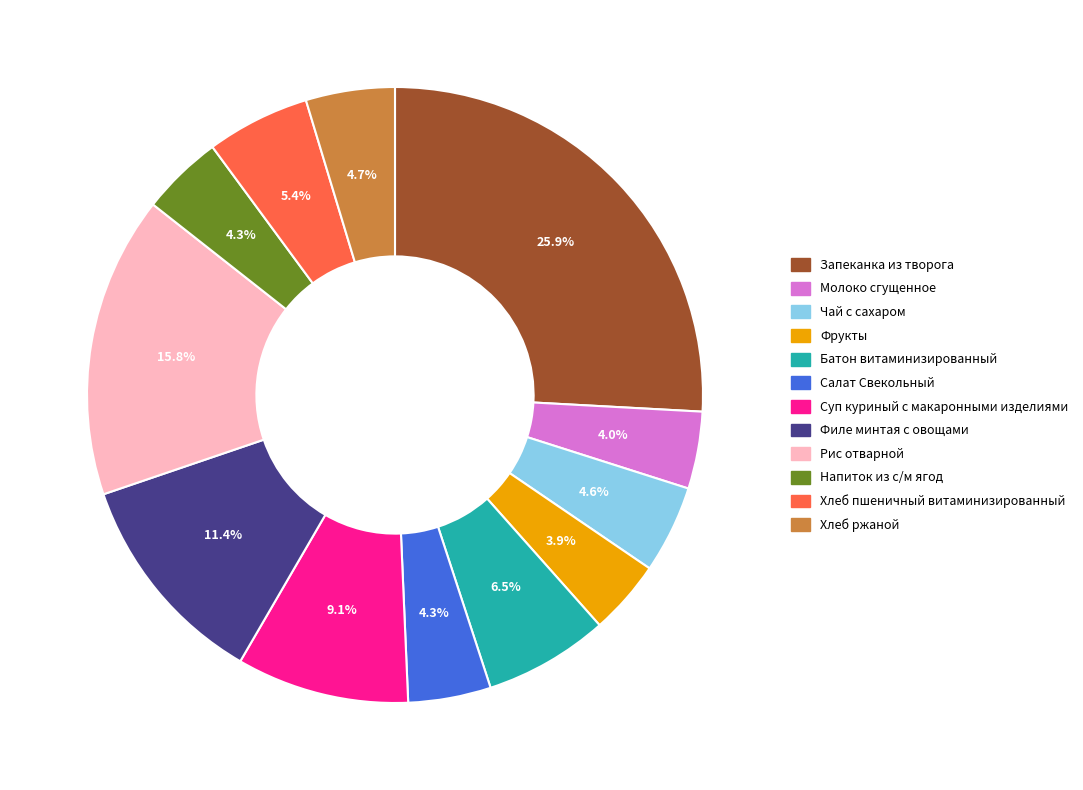

Combined, what portion of the pie is Хлеб пшеничный витаминизированный and Хлеб ржаной?

10.1%